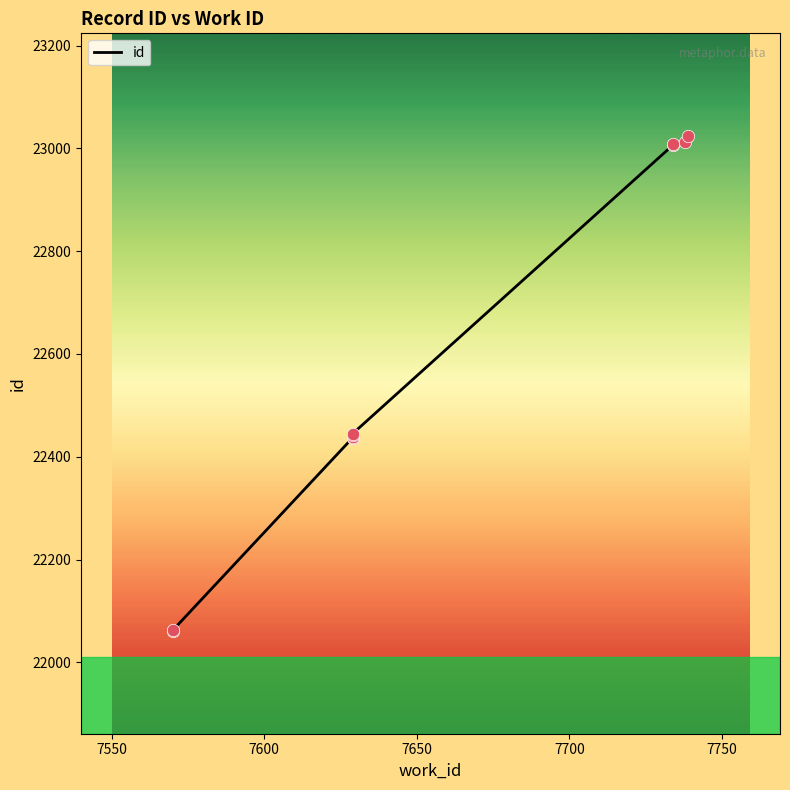

Which has a higher value, 7734 or 7629?

7734